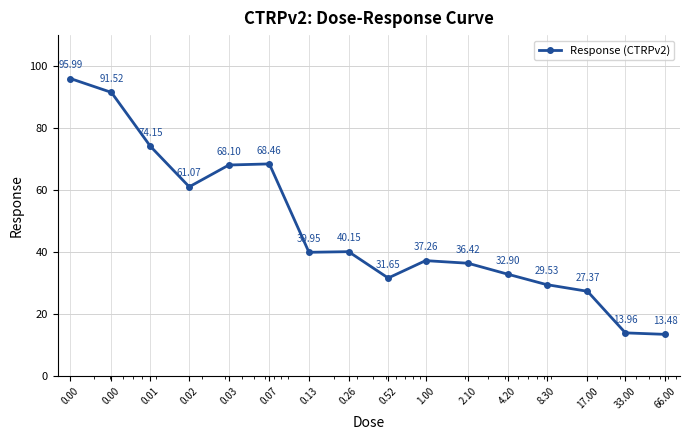

How many lines are shown in the chart?

1